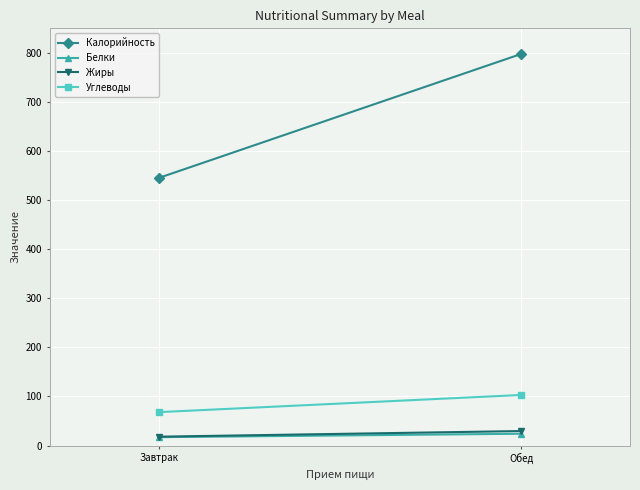

Is it true that Жиры equals 10.8 at Обед?

False